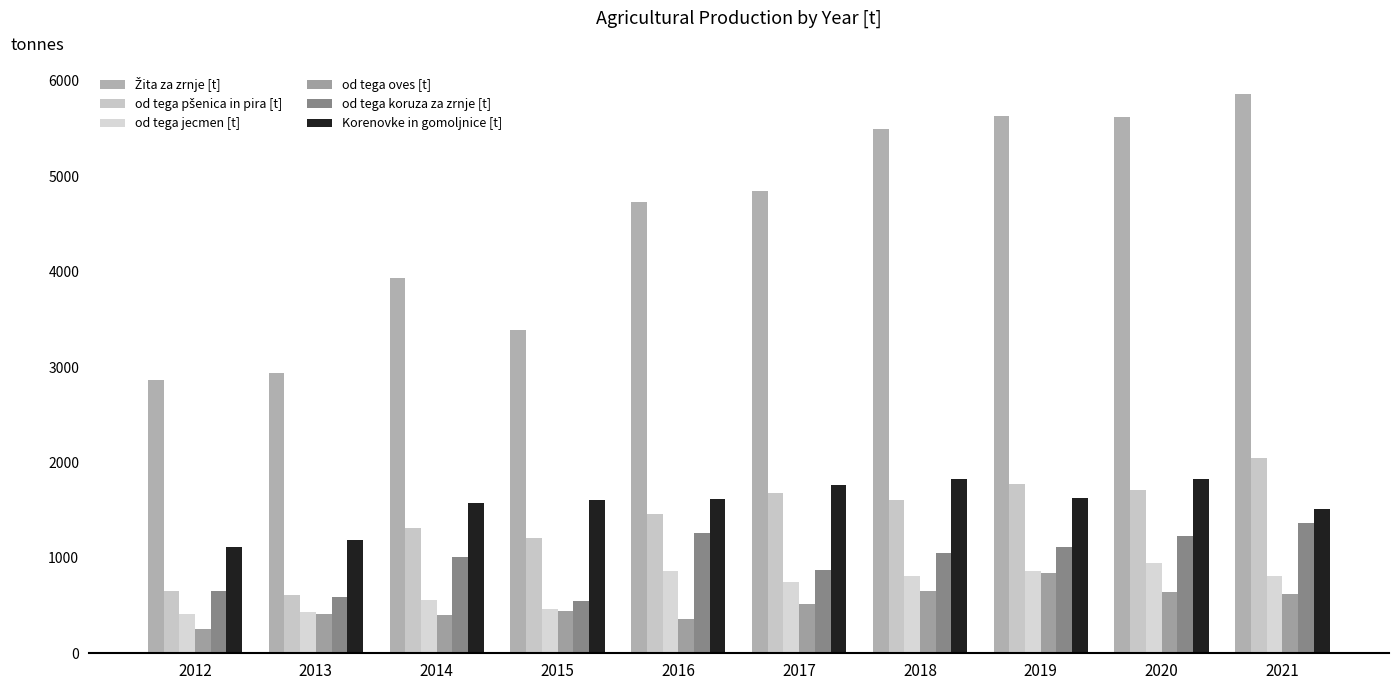

What is the total value across all series at 2021?

12219.3